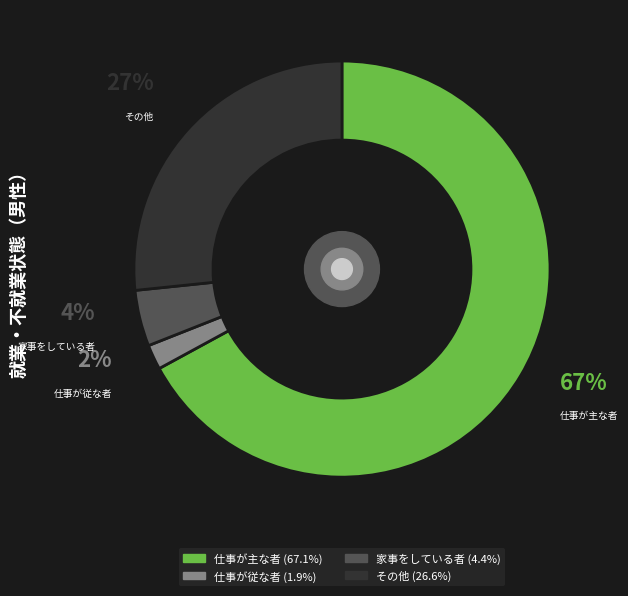

How many segments does this pie chart have?

4